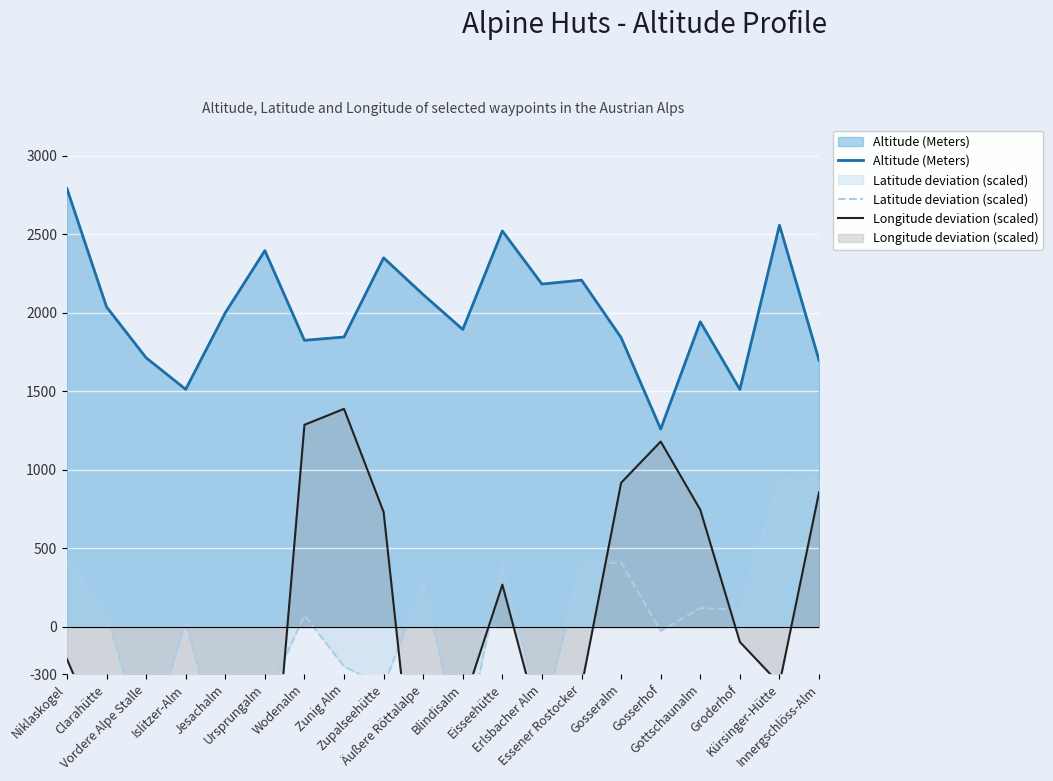

Read the Longitude deviation (scaled) value at Äußere Röttalalpe.

-1597.0